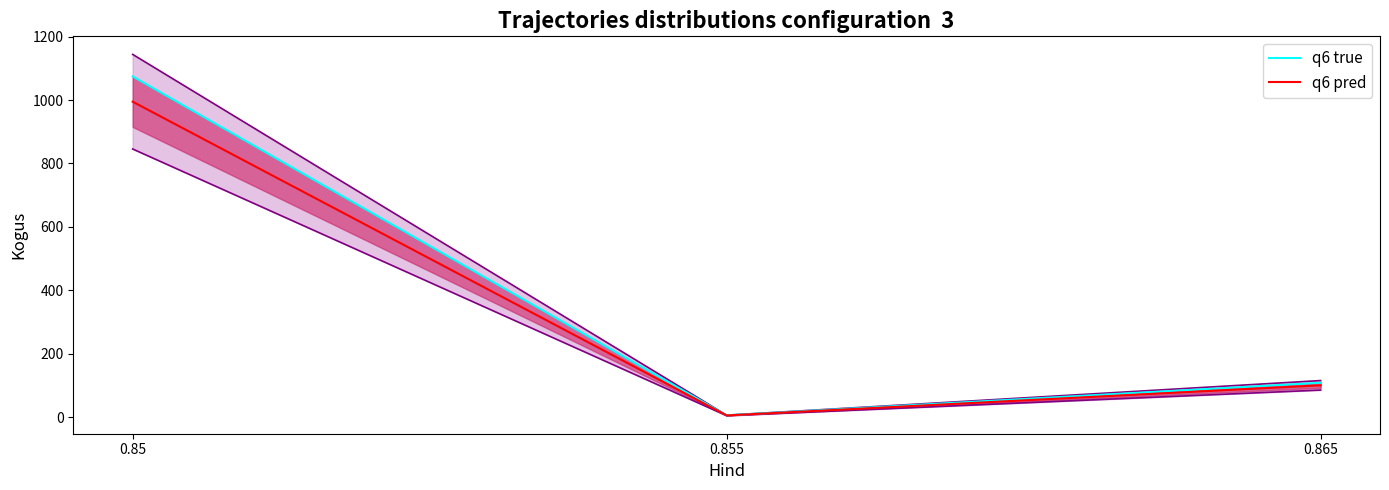

Reading right to left, list all the values displayed in this chart.

upper boundary: 0.865=115.0	0.855=5.8	0.85=1144.2
lower boundary: 0.865=85.0	0.855=4.2	0.85=845.8
q6 true: 0.865=108.0	0.855=5.4	0.85=1074.6
q6 pred: 0.865=100.0	0.855=5.0	0.85=995.0